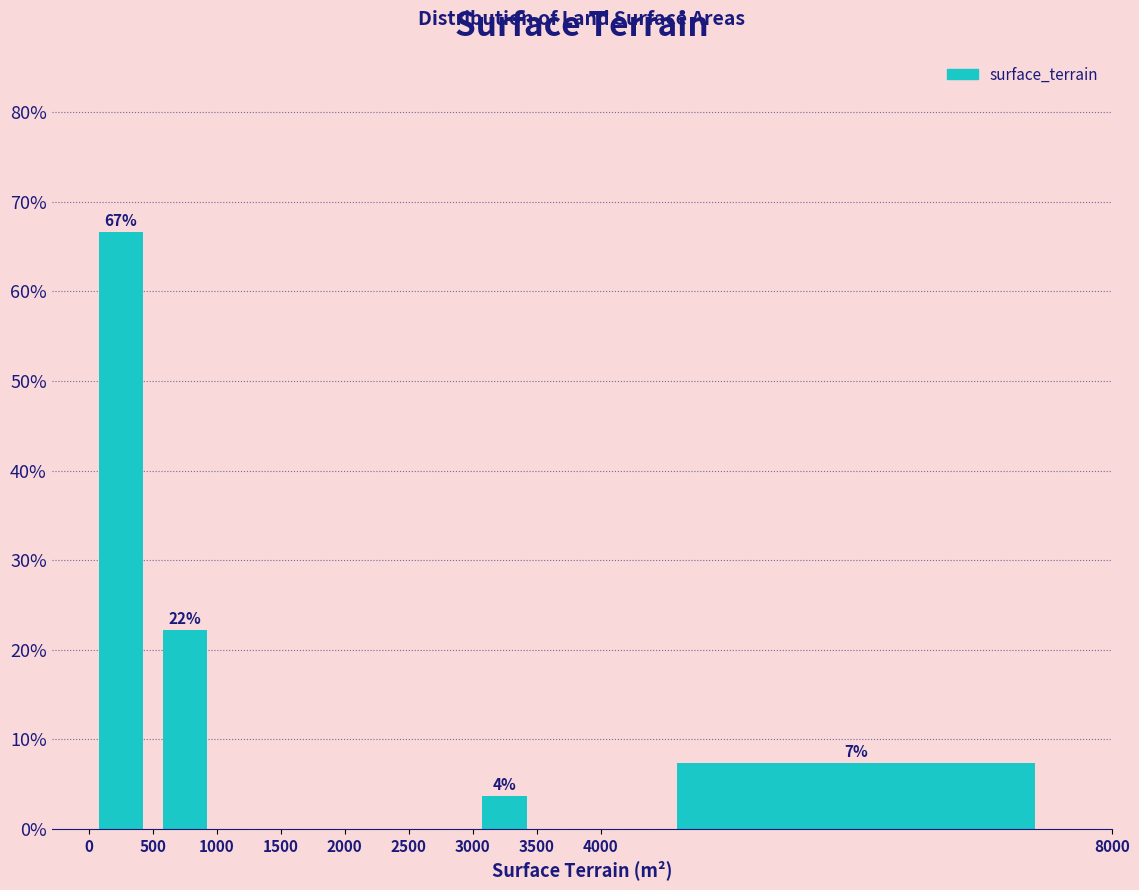

Over which range of the x-axis is the bar tallest?

0 to 500